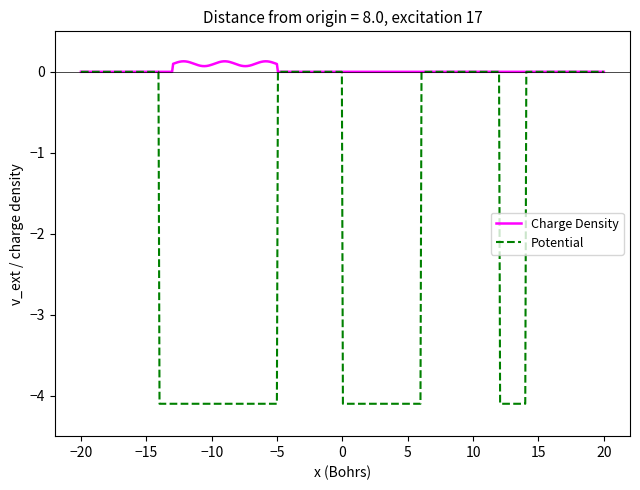

List the series in order of their overall mean, lowest first.

Potential, Charge Density